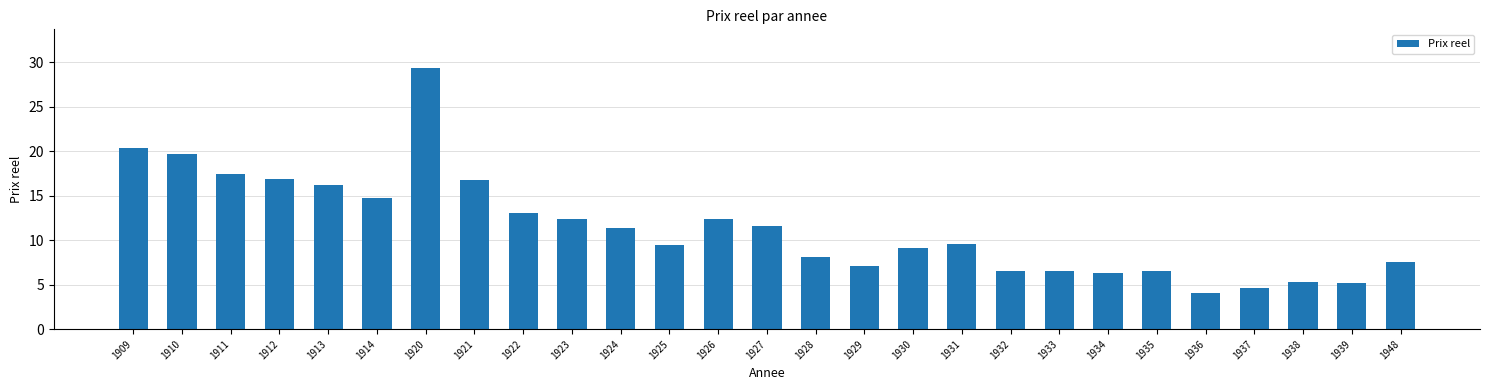

What is the ratio of the value at 1914 to the value at 1925?

1.6